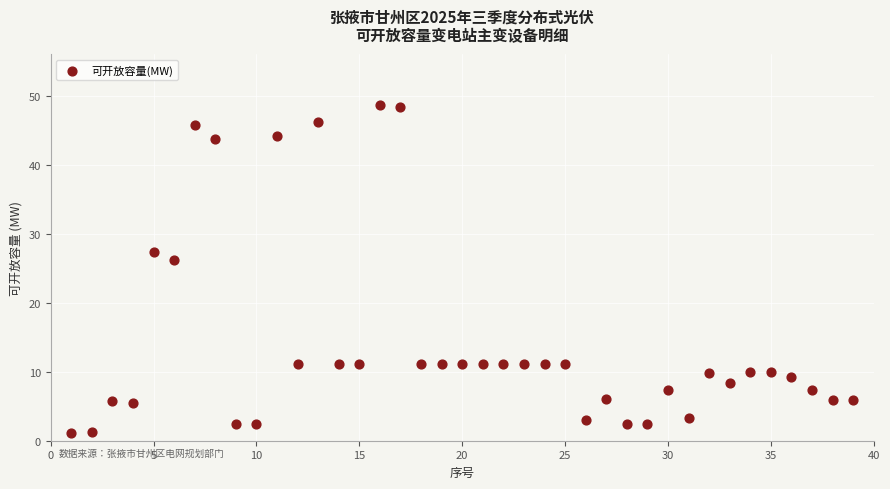

What Y value in the scatter plot is closest to 24?

26.1